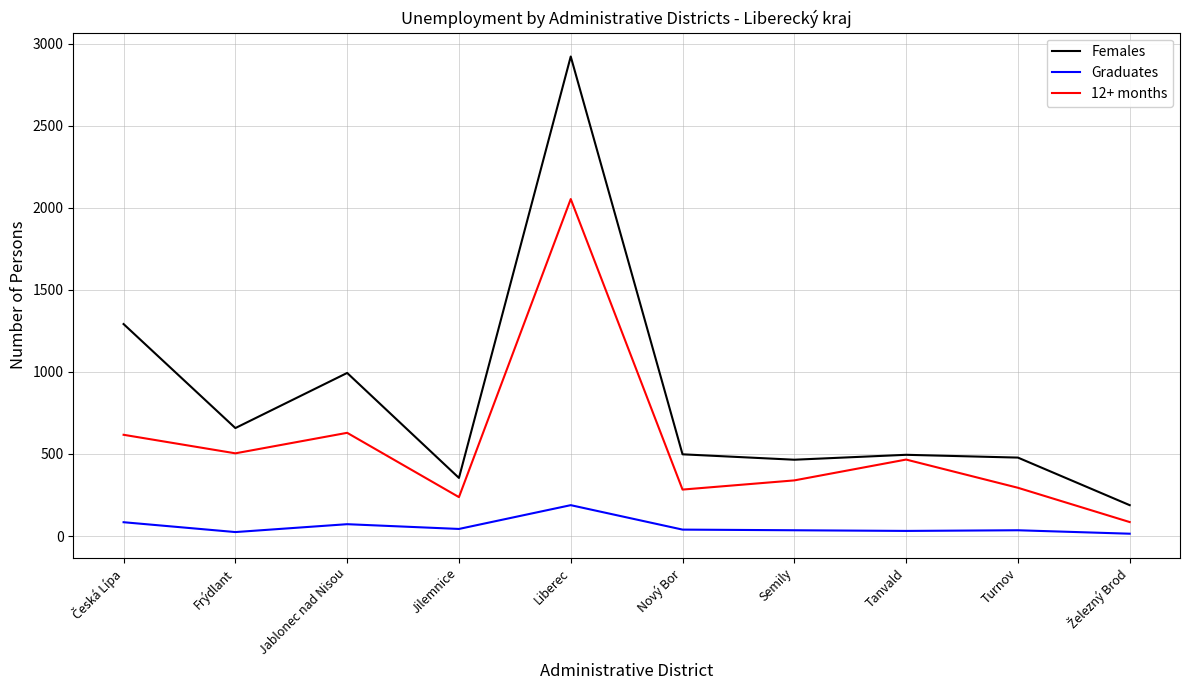

Which series has the widest spread of values?

Females